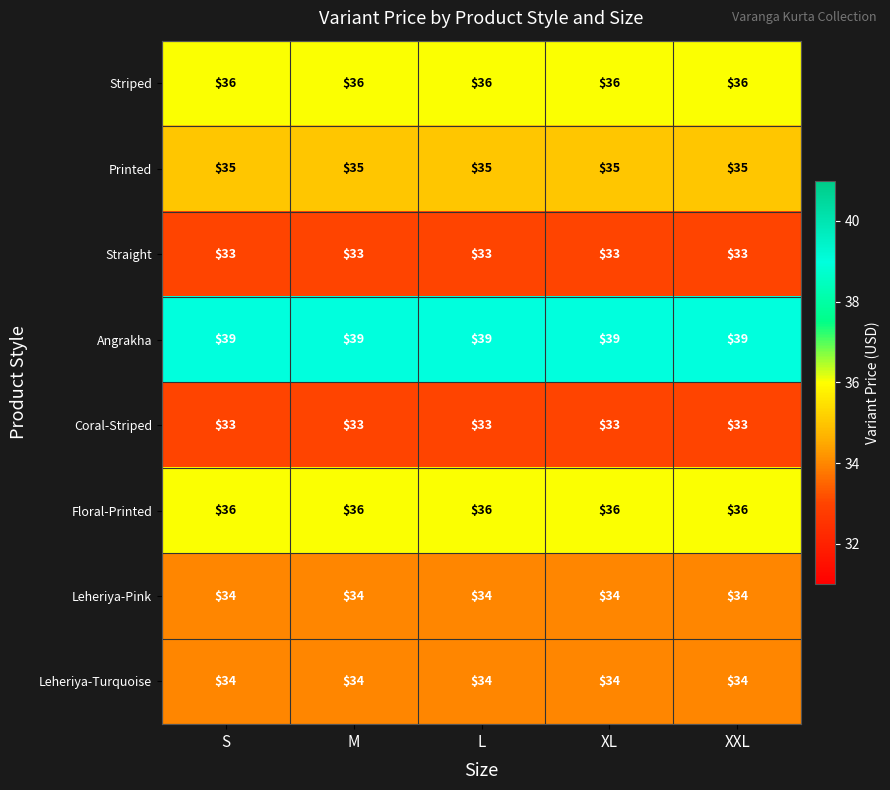

What is the total value across all series at M?

280